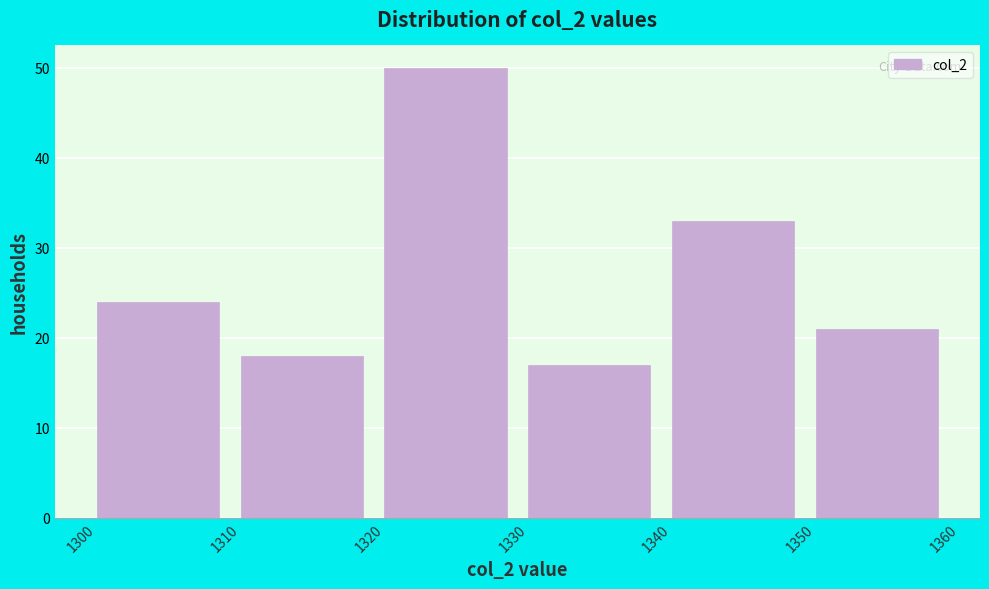

What is the height of the bar covering 1330 to 1340 on the x-axis? The values are not printed on the chart, so give them approximately, as read against the axis.

17